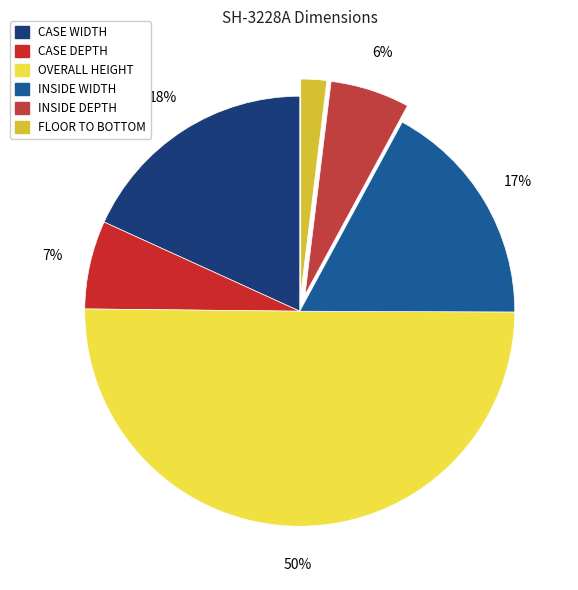

Rank the categories by value from lowest to highest.

FLOOR TO BOTTOM, INSIDE DEPTH, CASE DEPTH, INSIDE WIDTH, CASE WIDTH, OVERALL HEIGHT